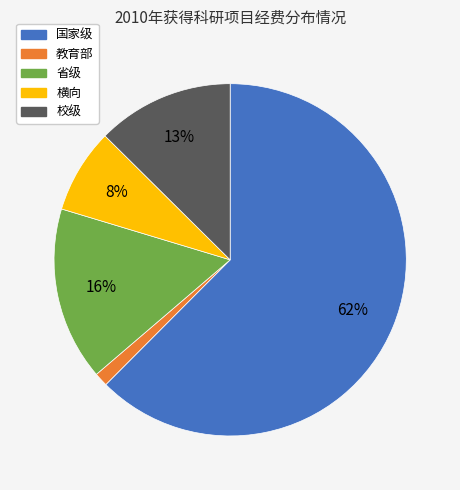

Which slice represents more than half of the pie?

国家级